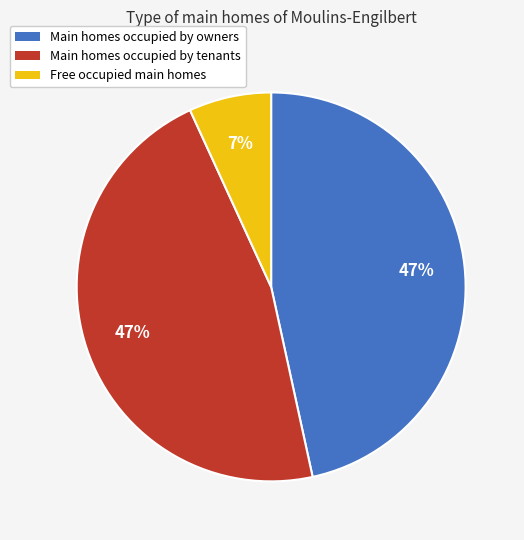

Is there any slice that represents more than half of the pie?

No